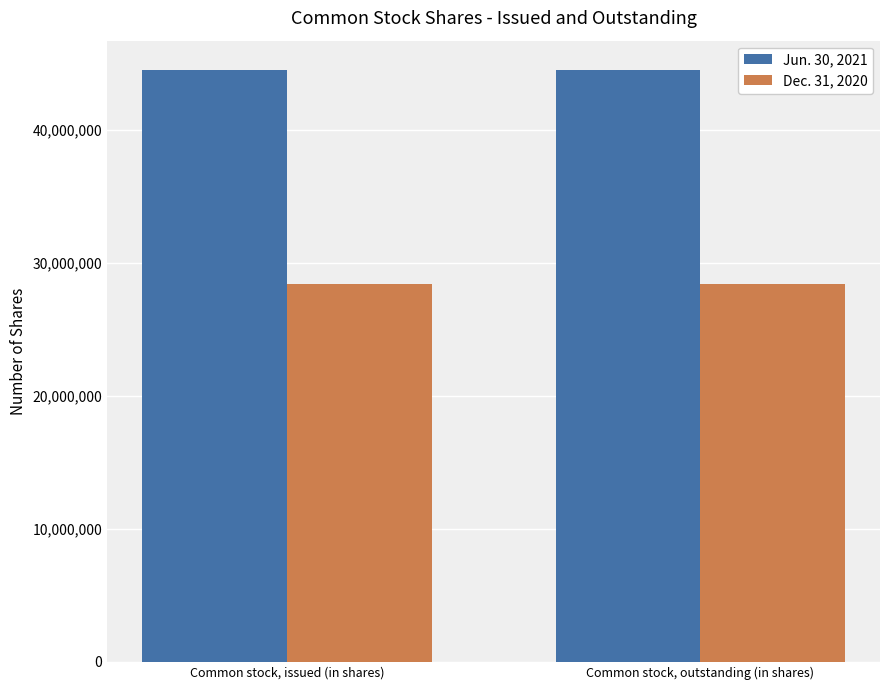

Rank the series at Common stock, issued (in shares) from lowest to highest value.

Dec. 31, 2020, Jun. 30, 2021